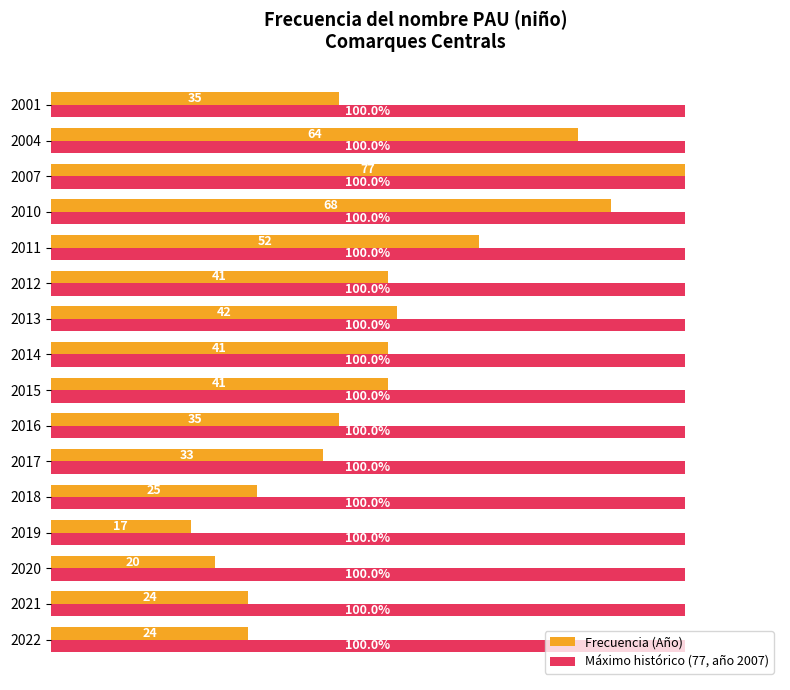

Is the value of Máximo histórico (77, año 2007) at 2019 greater than the value of Frecuencia (Año) at 2012?

Yes